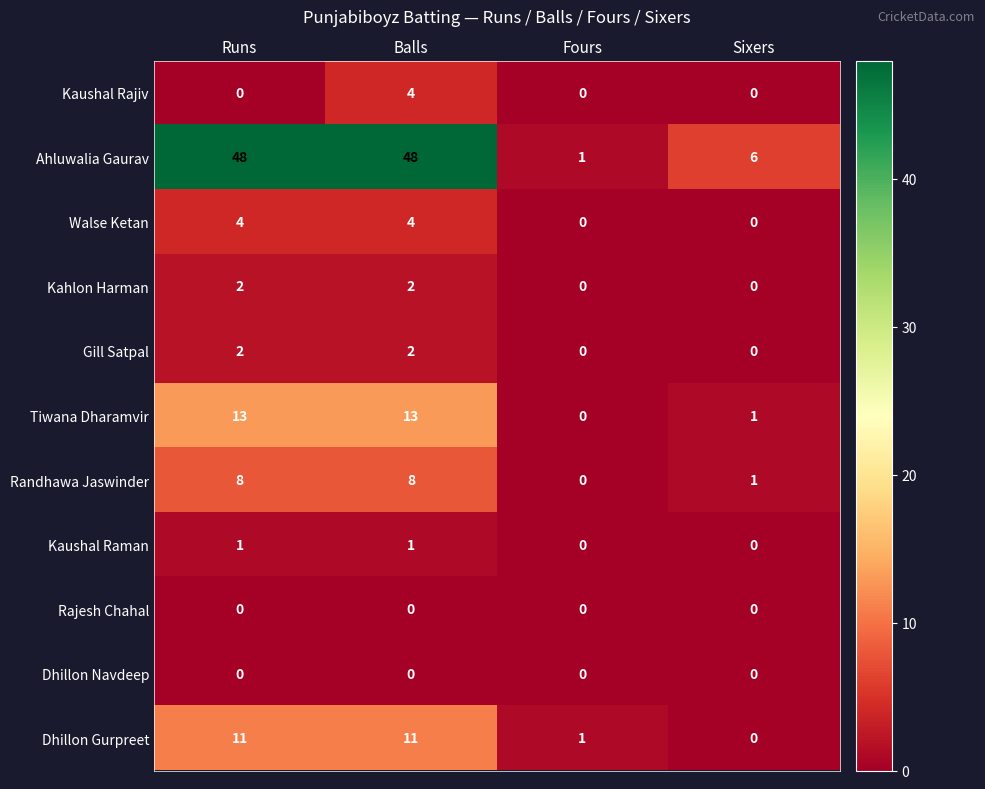

What is the difference between the Walse Ketan values at Fours and Runs?

4